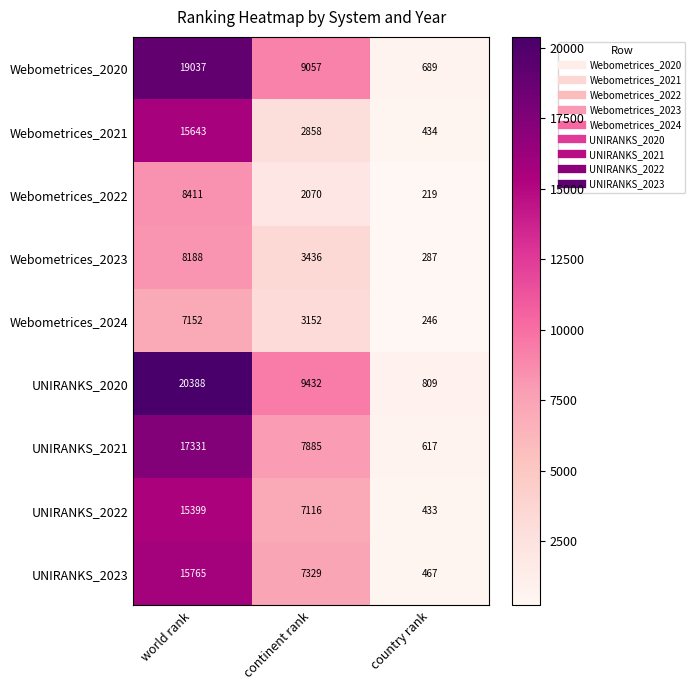

Reading right to left, extract all data points from this chart.

Webometrices_2020: 689	9057	19037
Webometrices_2021: 434	2858	15643
Webometrices_2022: 219	2070	8411
Webometrices_2023: 287	3436	8188
Webometrices_2024: 246	3152	7152
UNIRANKS_2020: 809	9432	20388
UNIRANKS_2021: 617	7885	17331
UNIRANKS_2022: 433	7116	15399
UNIRANKS_2023: 467	7329	15765